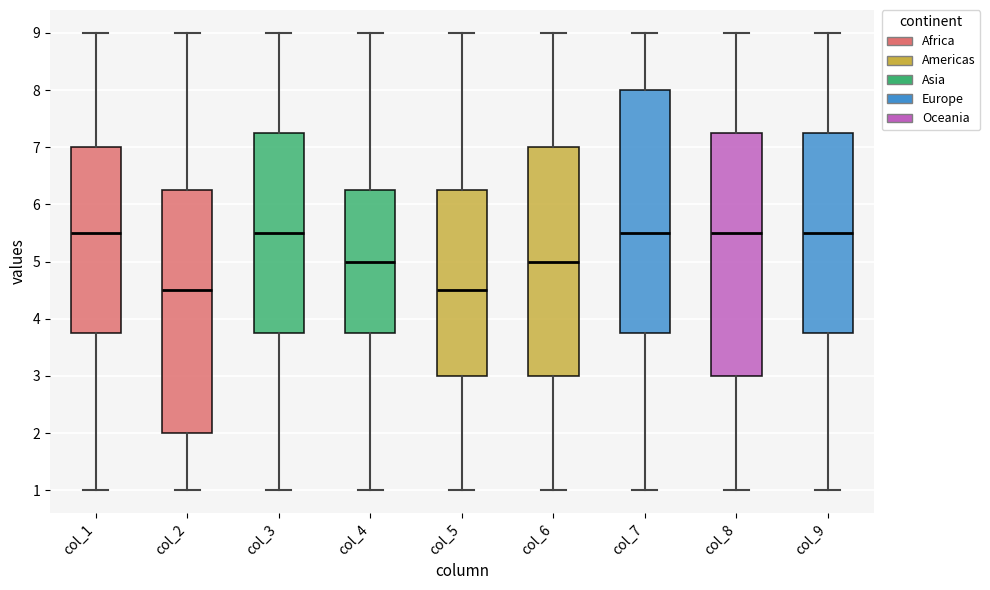

Reading left to right, transcribe this box plot: for each box, give where its median line is, the range the box spans, and where its two whiskers end, as read against the y-axis. The values are not printed on the chart, so give them approximately, as read against the axis.

col_1: median 5.5, box 3.8 to 7.0, whiskers 1.0 to 9.0
col_2: median 4.5, box 2.0 to 6.3, whiskers 1.0 to 9.0
col_3: median 5.5, box 3.8 to 7.3, whiskers 1.0 to 9.0
col_4: median 5.0, box 3.8 to 6.3, whiskers 1.0 to 9.0
col_5: median 4.5, box 3.0 to 6.3, whiskers 1.0 to 9.0
col_6: median 5.0, box 3.0 to 7.0, whiskers 1.0 to 9.0
col_7: median 5.5, box 3.8 to 8.0, whiskers 1.0 to 9.0
col_8: median 5.5, box 3.0 to 7.3, whiskers 1.0 to 9.0
col_9: median 5.5, box 3.8 to 7.3, whiskers 1.0 to 9.0